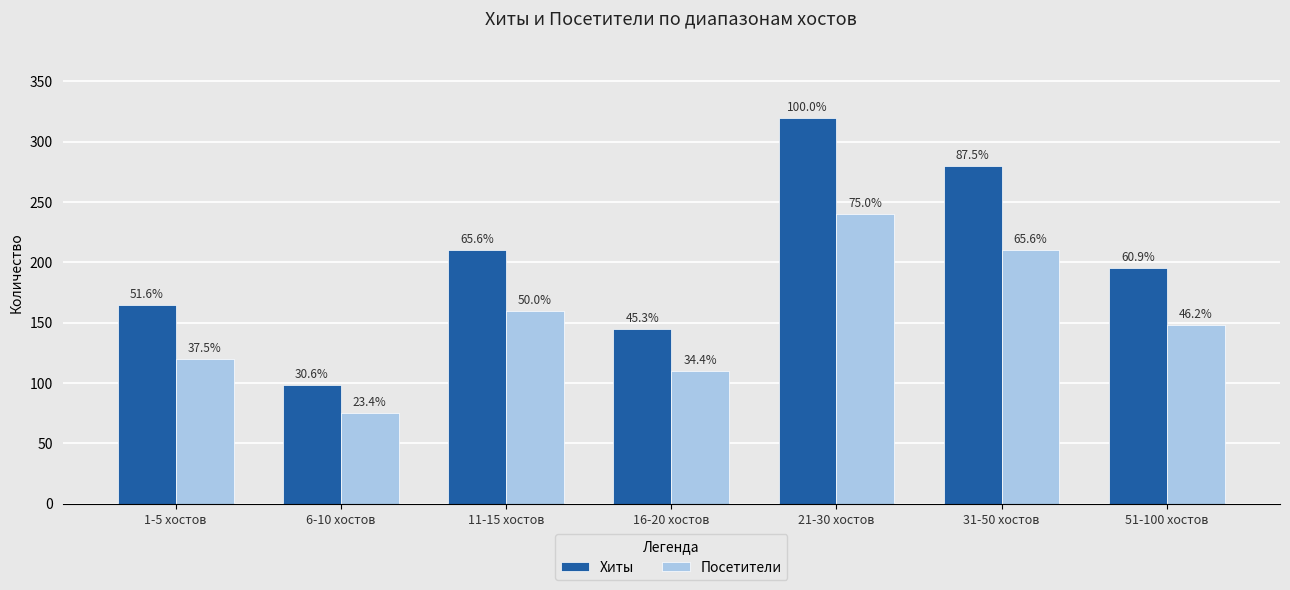

How many bars are there in total?

14